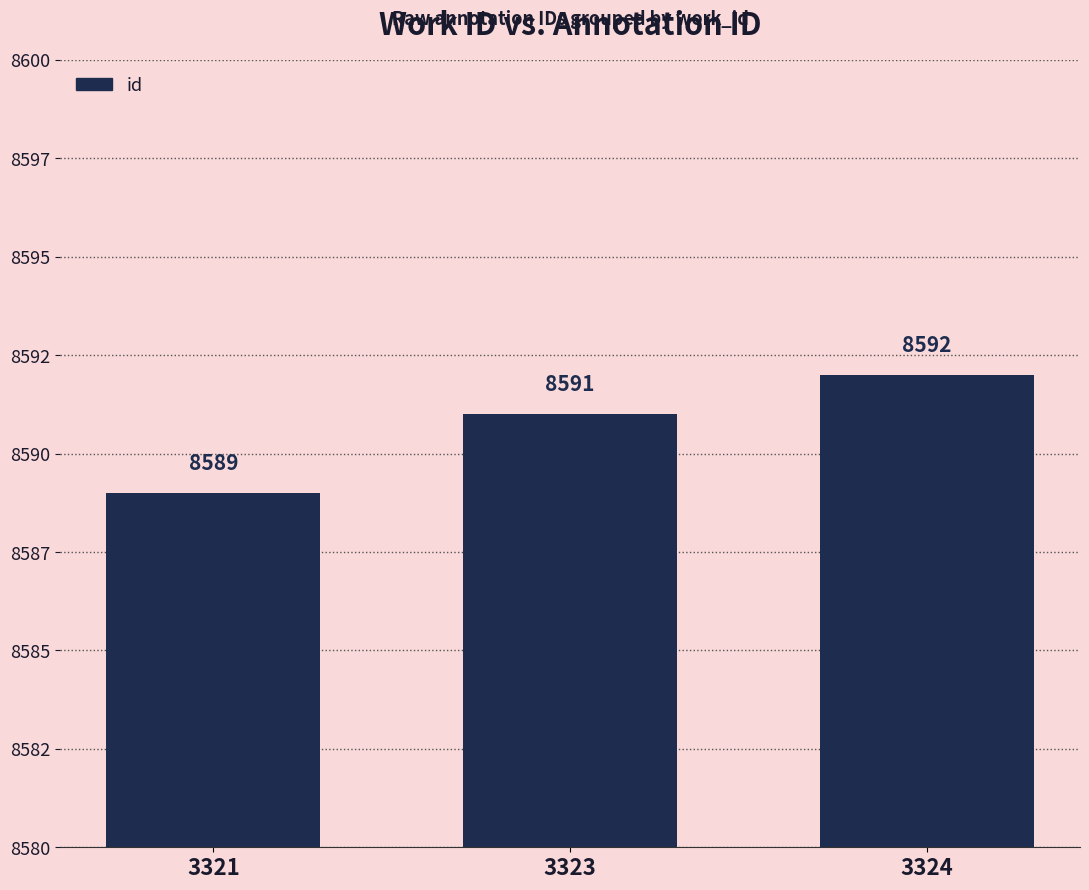

Rank the categories by value from lowest to highest.

3321, 3323, 3324